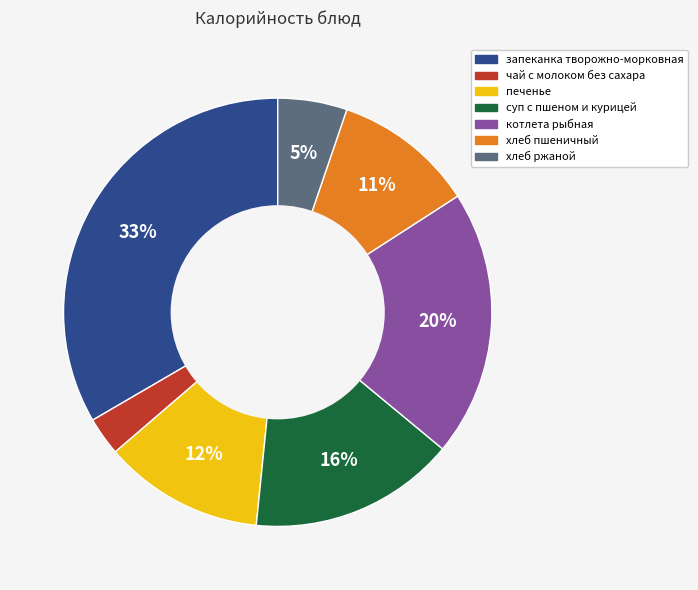

How many segments does this pie chart have?

7